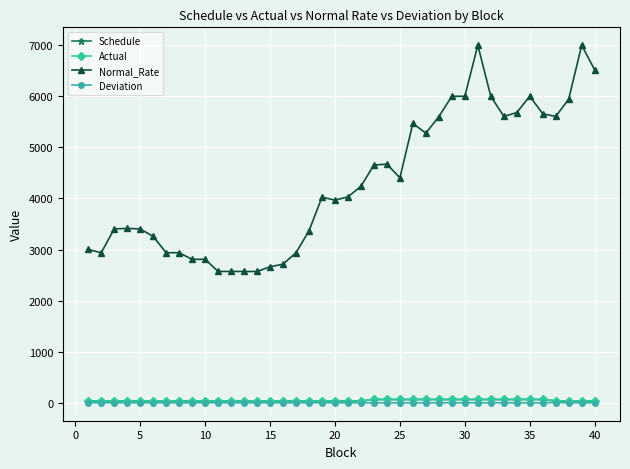

True or false: Actual and Normal_Rate cross at least once.

False